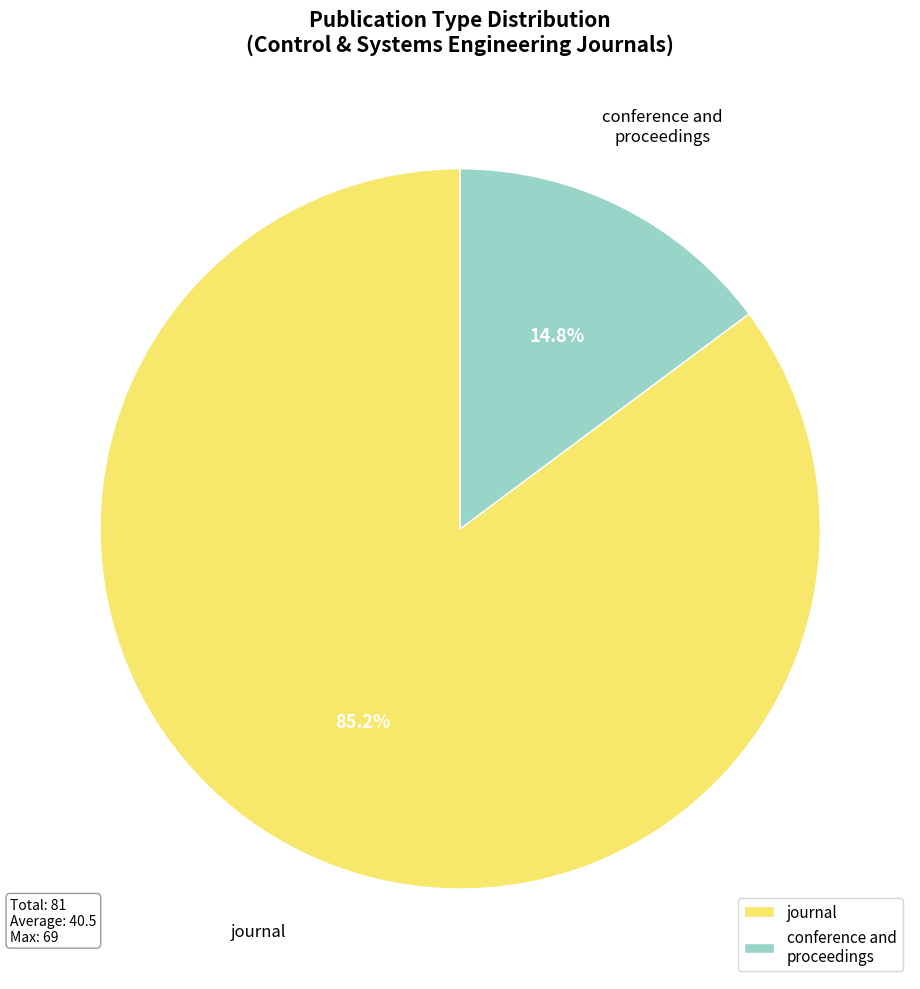

Which category has the biggest portion of the pie?

journal